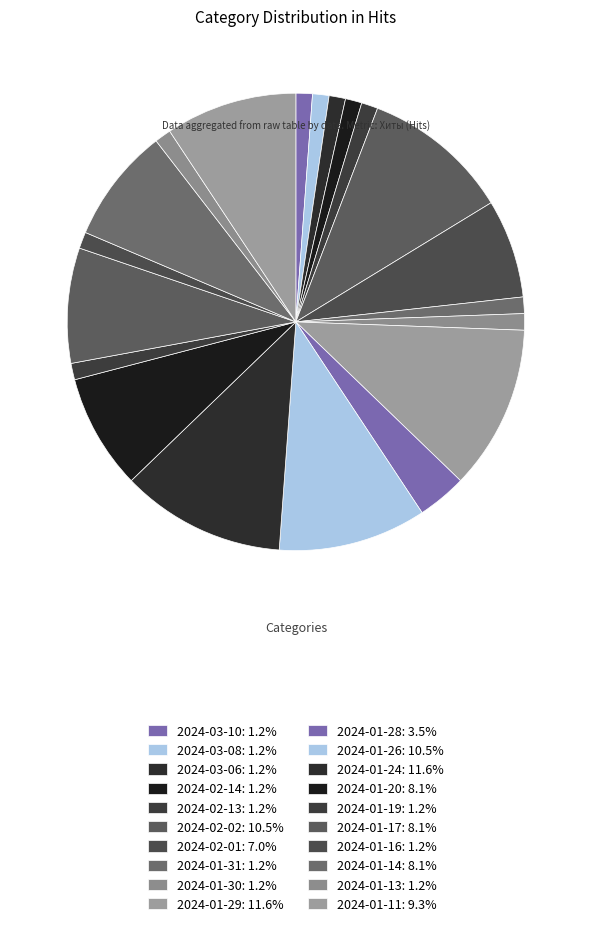

How many slices are in this pie chart?

20